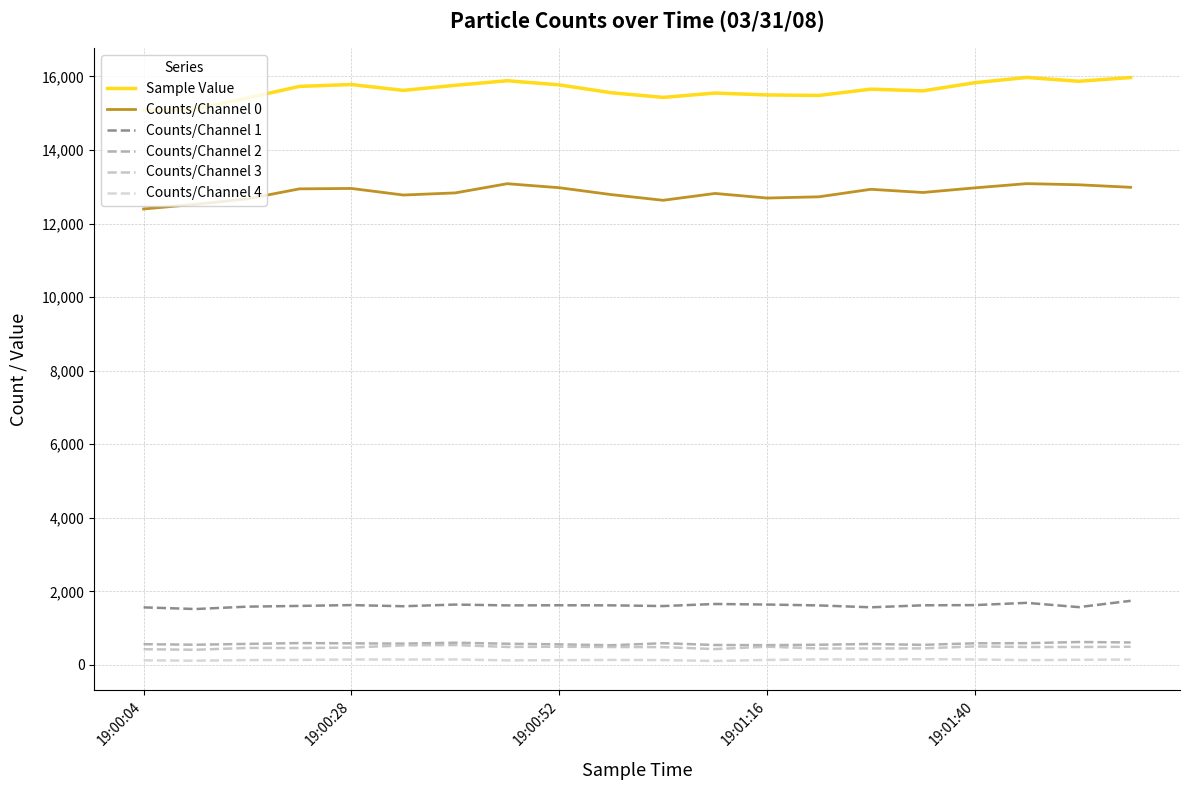

In Sample Value, how many points are higher than both neighbors (excluding endpoints)?

5